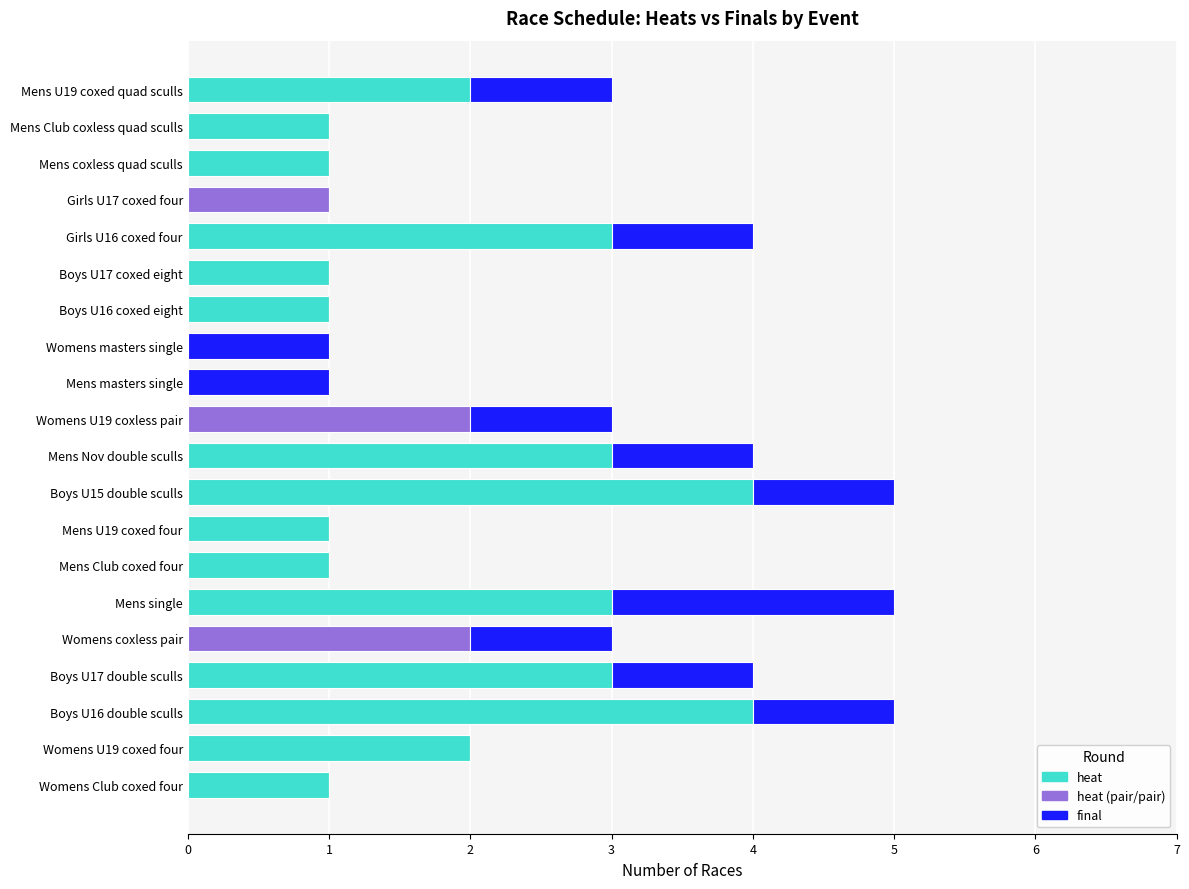

How many series are shown in this chart?

2